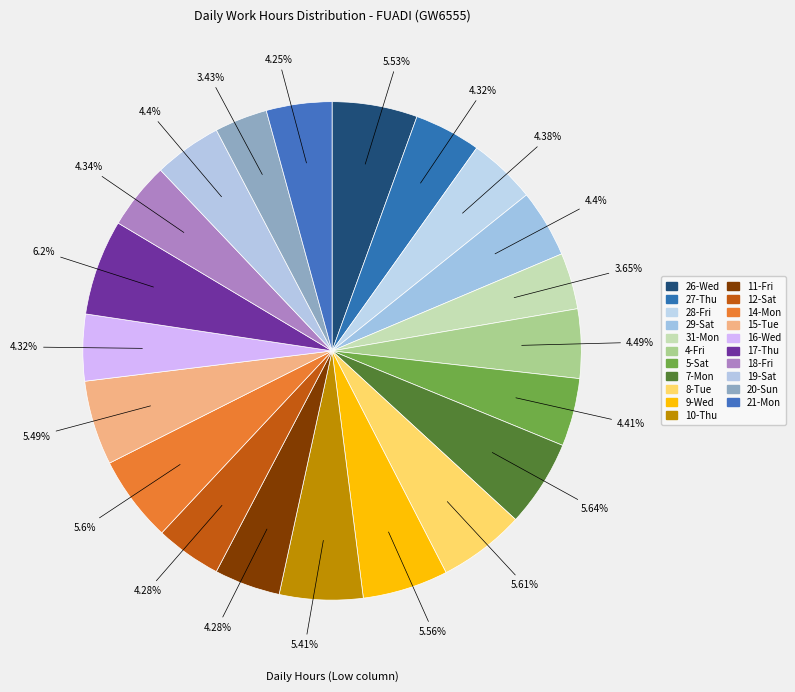

How many slices are in this pie chart?

21